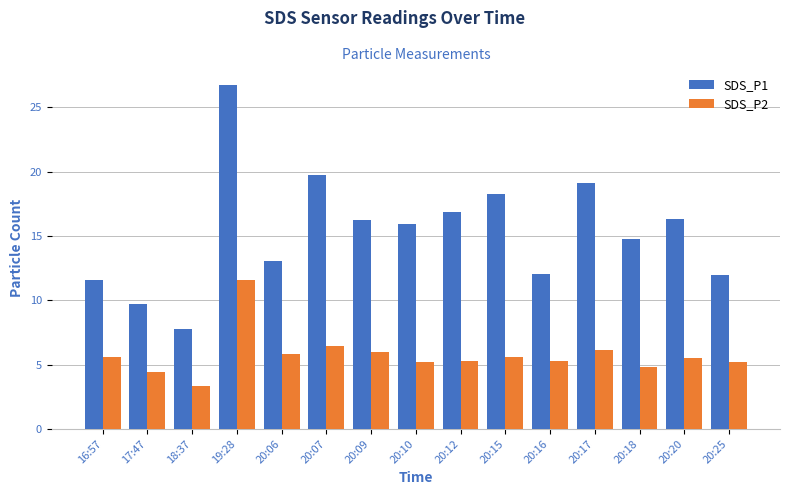

List the series in order of their overall mean, highest first.

SDS_P1, SDS_P2